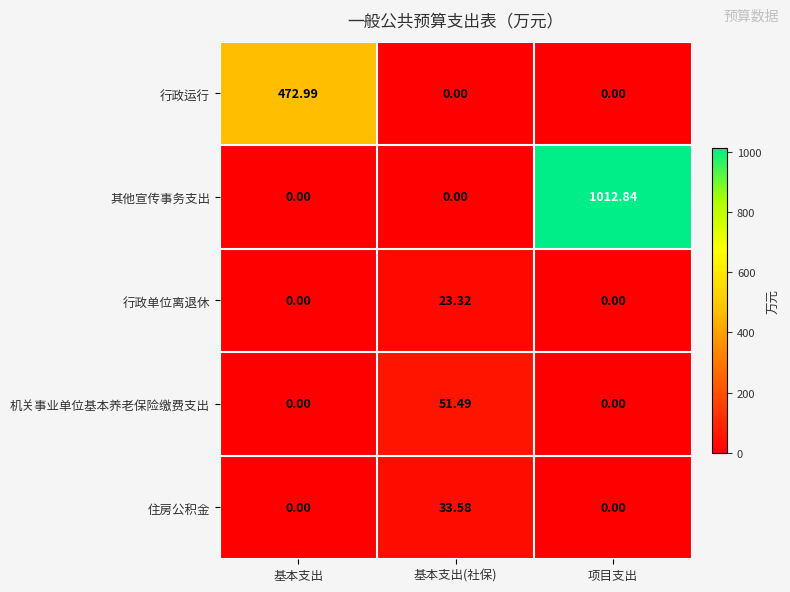

At which label does 其他宣传事务支出 reach its peak?

项目支出